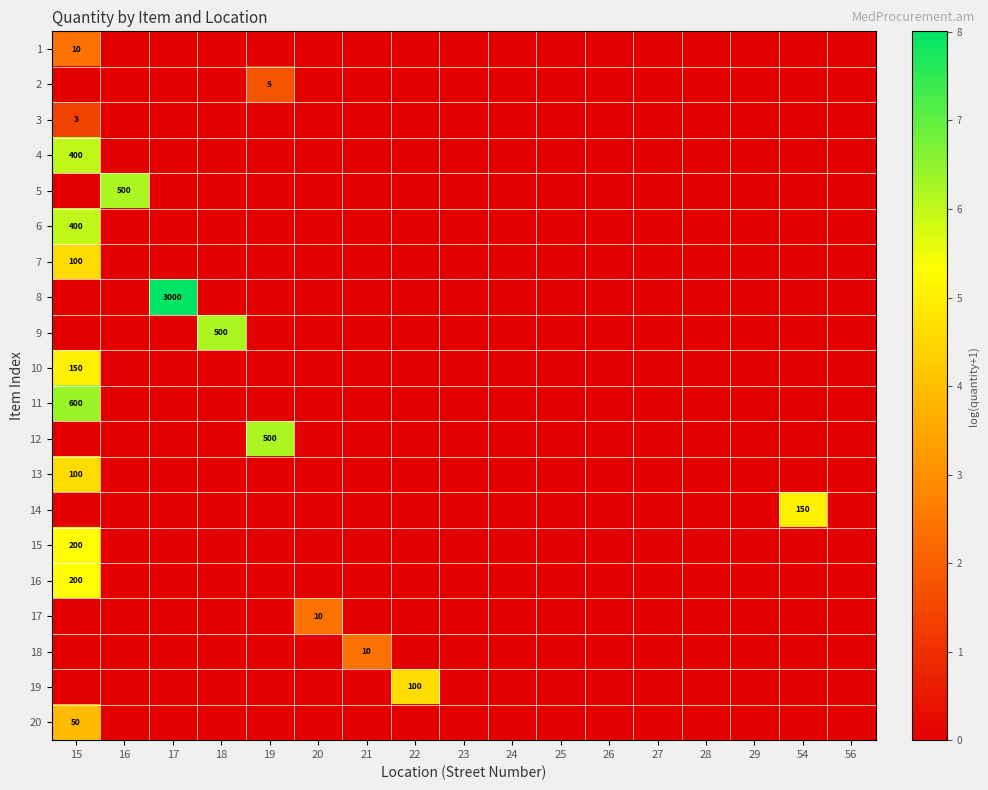

At which label does 6 reach its peak?

15